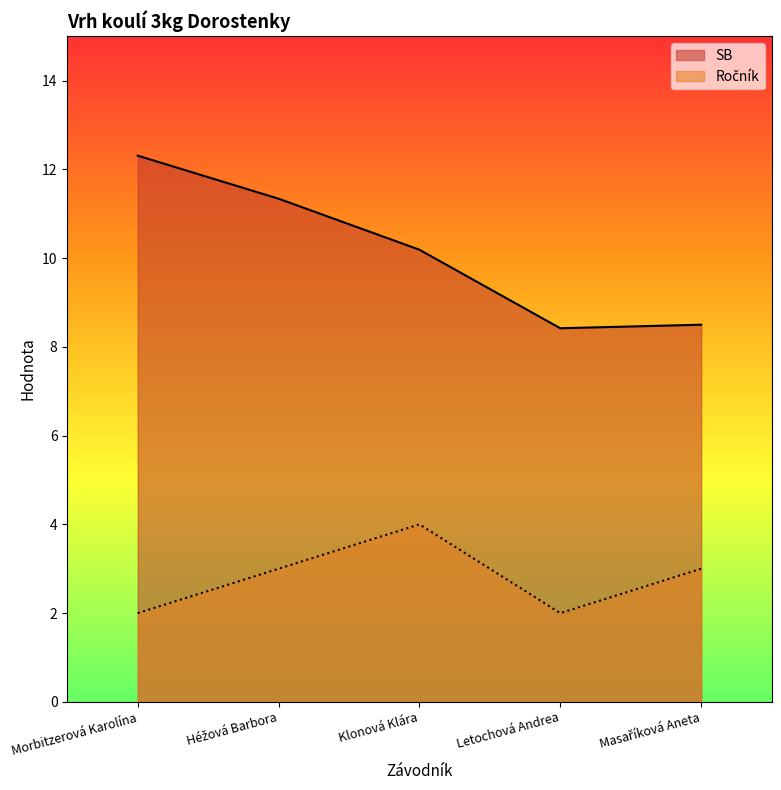

At how many categories does at least one series exceed 4?

5